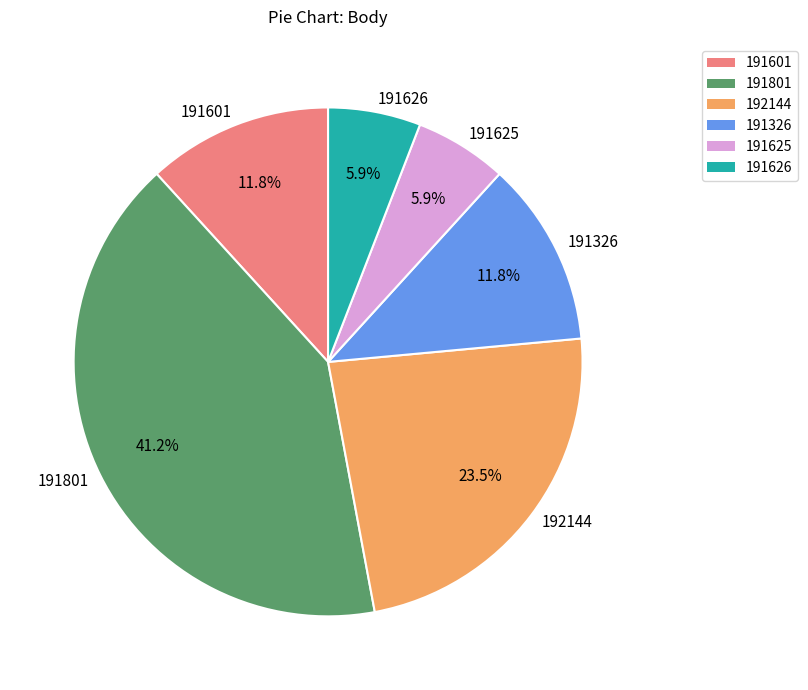

Count the number of slices in the pie.

6